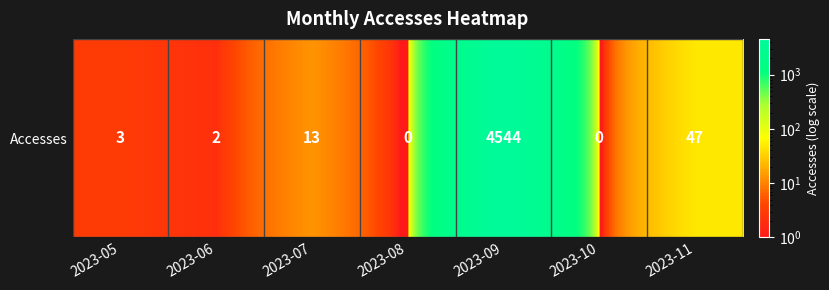

Reading right to left, transcribe all the data shown in this chart.

47	0	4544	0	13	2	3